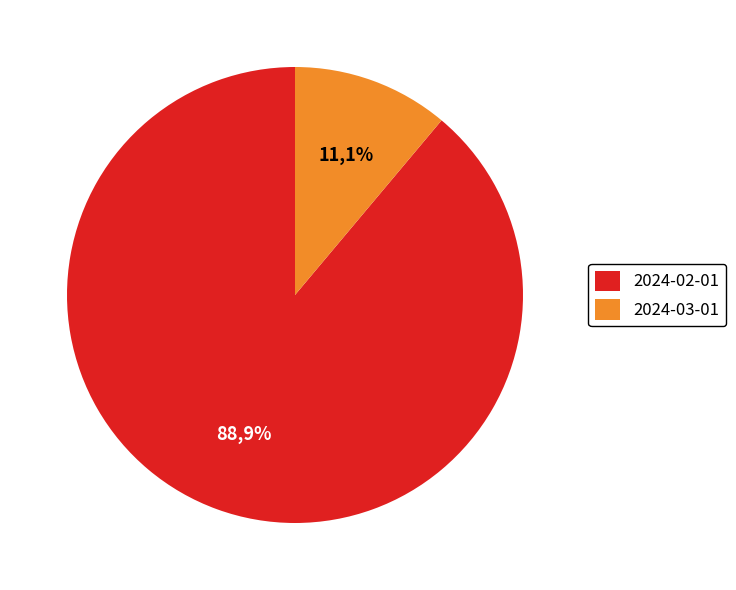

Is there any slice that represents more than half of the pie?

Yes